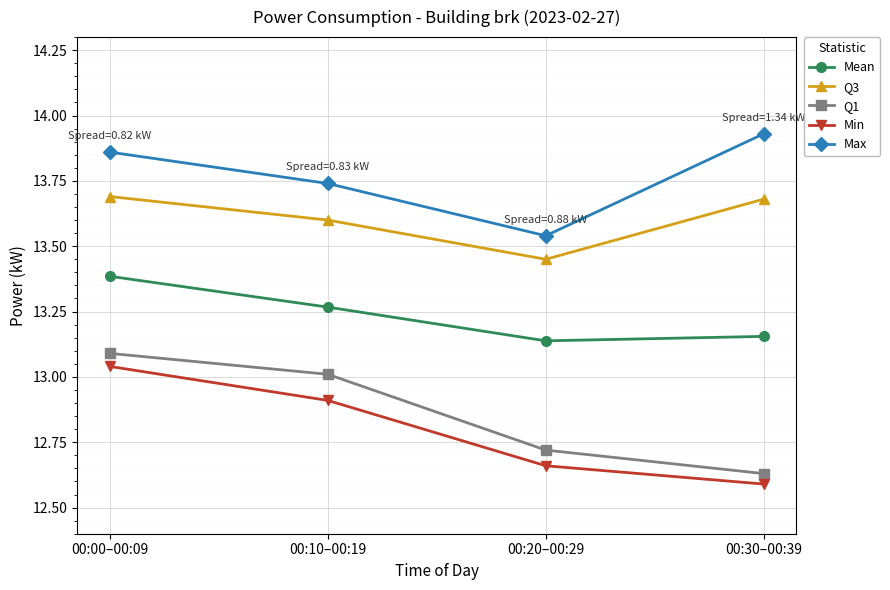

What is the sum of the Mean values at 00:10–00:19 and 00:30–00:39?

26.4